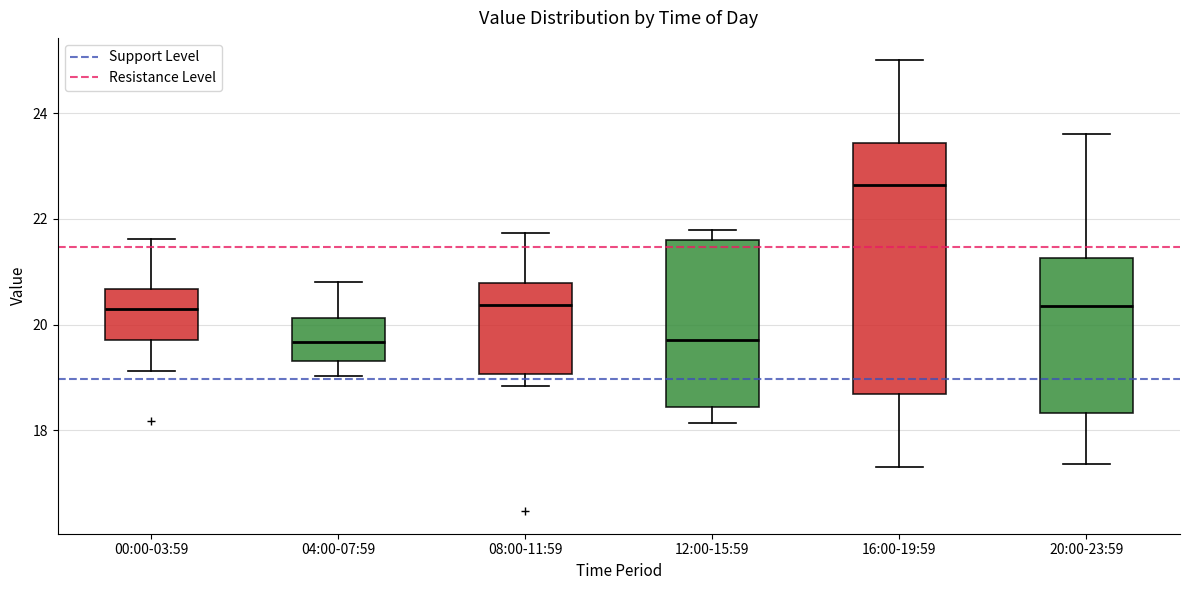

Where does the upper whisker of the box for 00:00-03:59 end on the y-axis? The values are not printed on the chart, so give them approximately, as read against the axis.

21.6